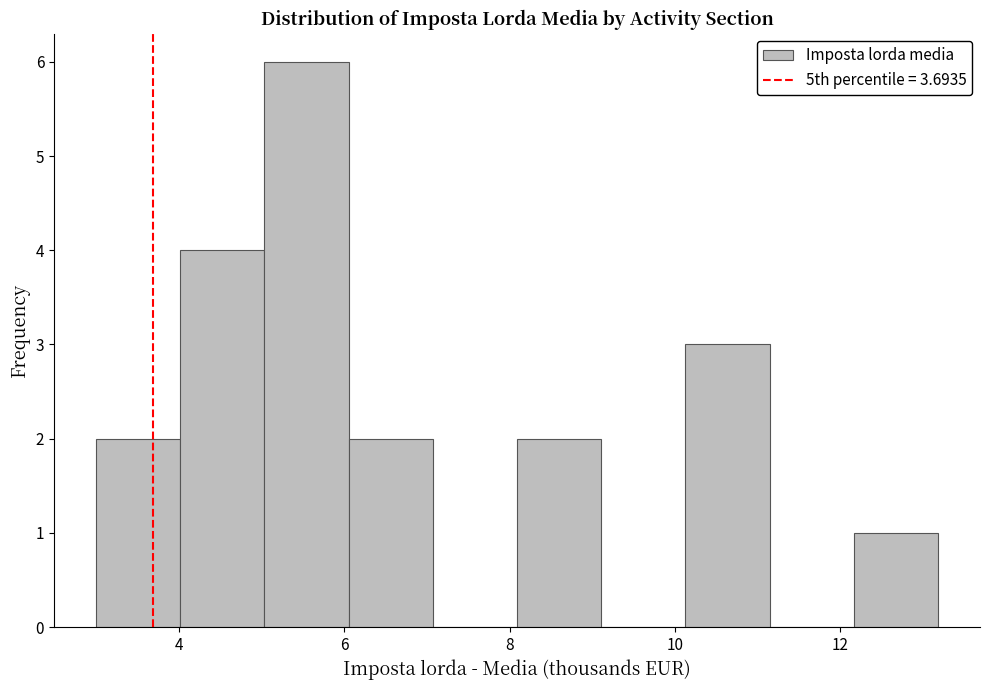

Over which range of the x-axis is the bar tallest?

5.0 to 6.0